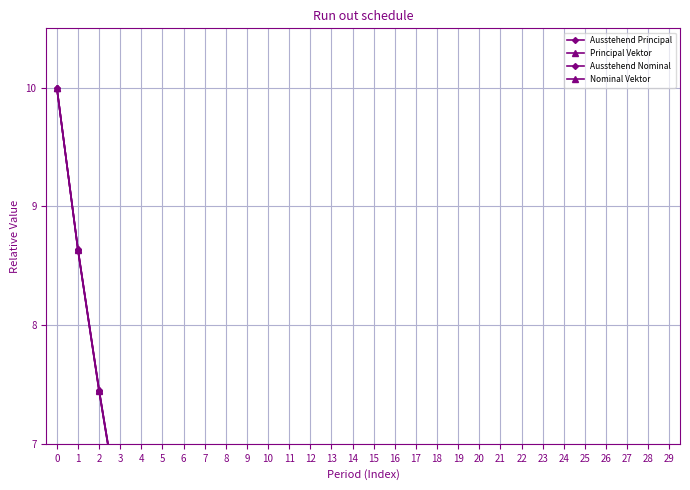

What is the difference between the maximum and second lowest values in the Ausstehend Principal series?

10.0